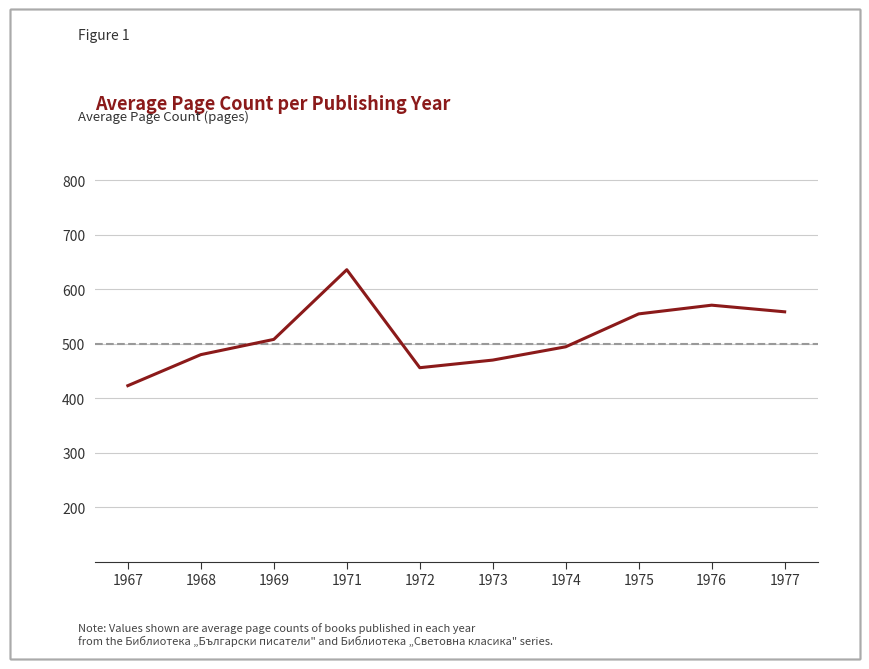

What is the average value?

515.2